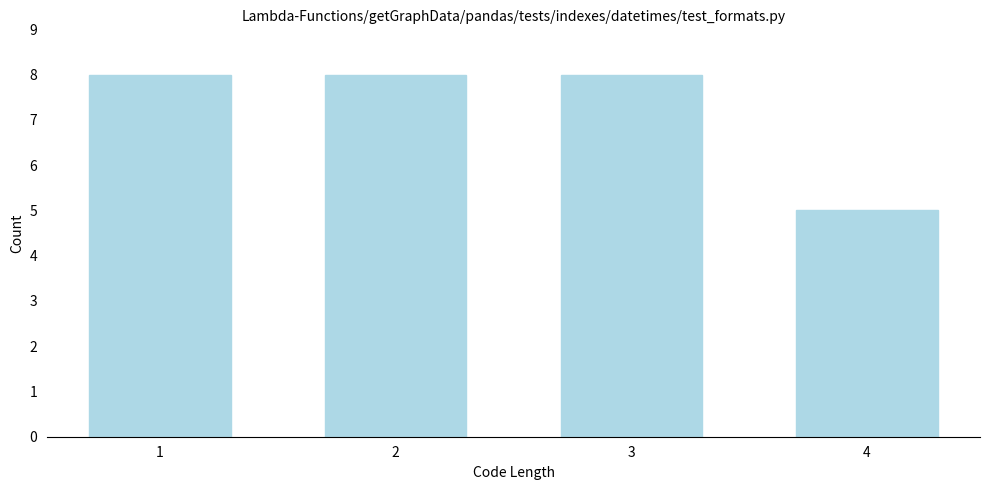

Reading left to right, transcribe all the data shown in this chart.

8	8	8	5